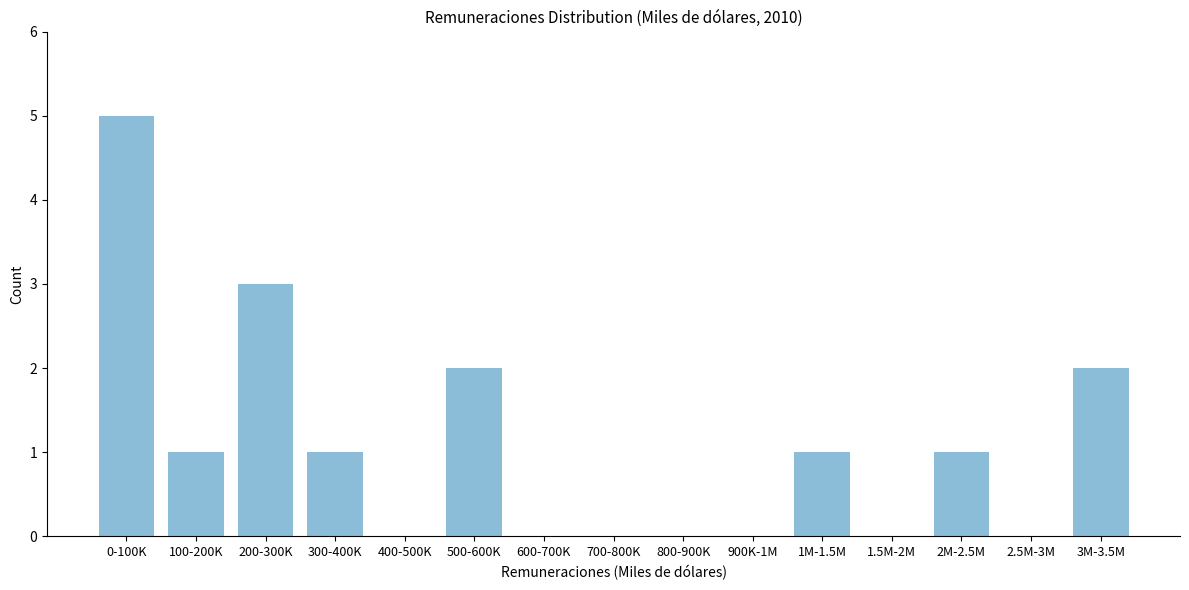

Reading right to left, list all the values displayed in this chart.

3M-3.5M=2	2.5M-3M=0	2M-2.5M=1	1.5M-2M=0	1M-1.5M=1	900K-1M=0	800-900K=0	700-800K=0	600-700K=0	500-600K=2	400-500K=0	300-400K=1	200-300K=3	100-200K=1	0-100K=5